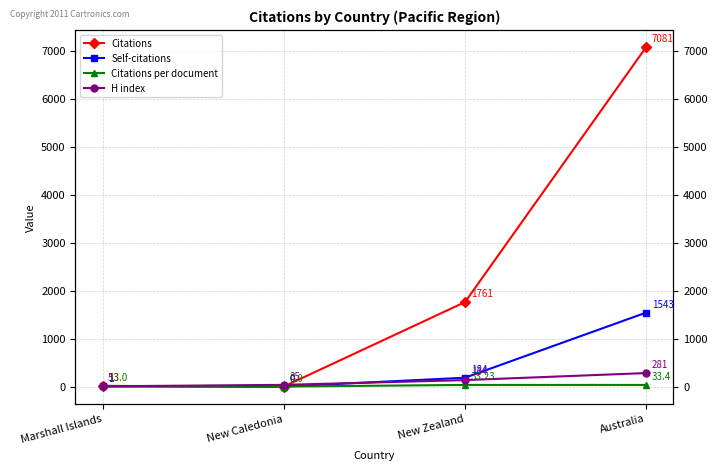

Reading left to right, what are all the values shown in this chart?

Citations: Marshall Islands=13.0	New Caledonia=0.0	New Zealand=1761.0	Australia=7081.0
Self-citations: Marshall Islands=1.0	New Caledonia=0.0	New Zealand=184.0	Australia=1543.0
Citations per document: Marshall Islands=13.0	New Caledonia=0.0	New Zealand=33.2	Australia=33.4
H index: Marshall Islands=5.0	New Caledonia=35.0	New Zealand=134.0	Australia=281.0